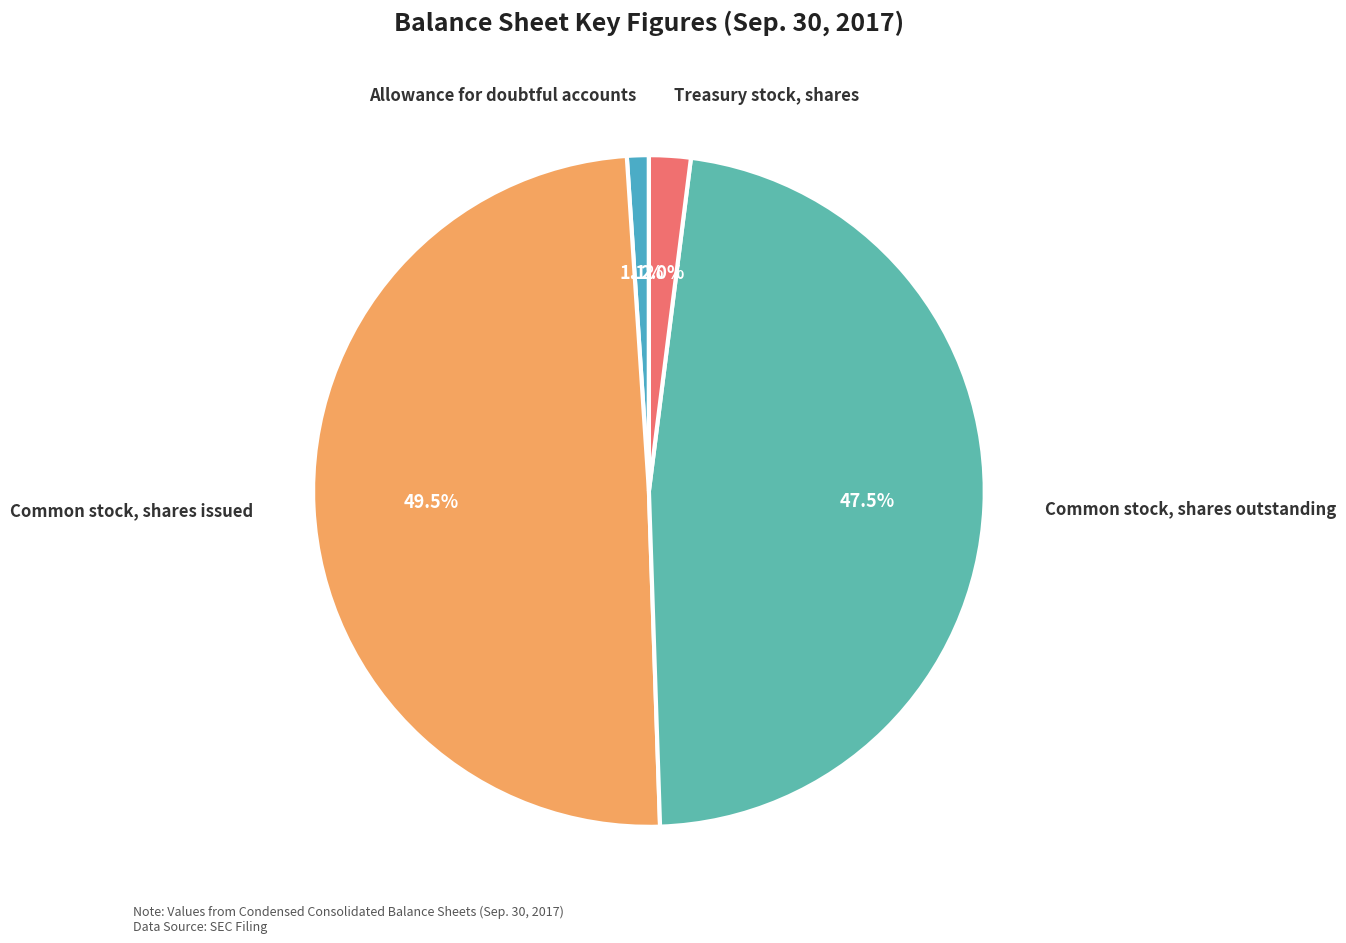

What percentage is the Allowance for doubtful accounts slice, to the nearest percent?

1%